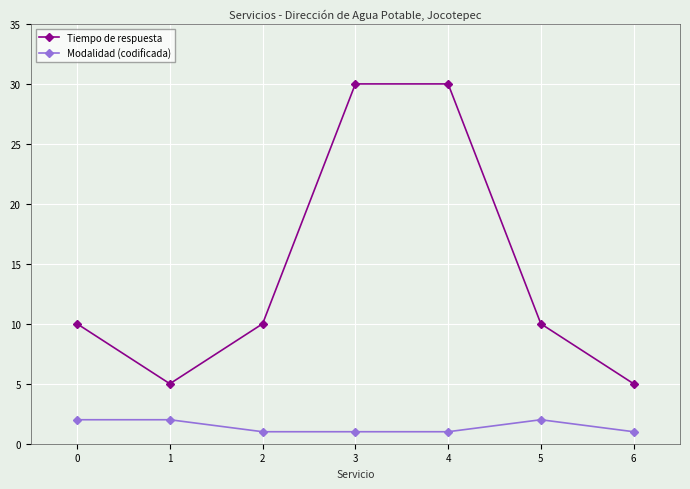

What is the greatest value displayed?

30